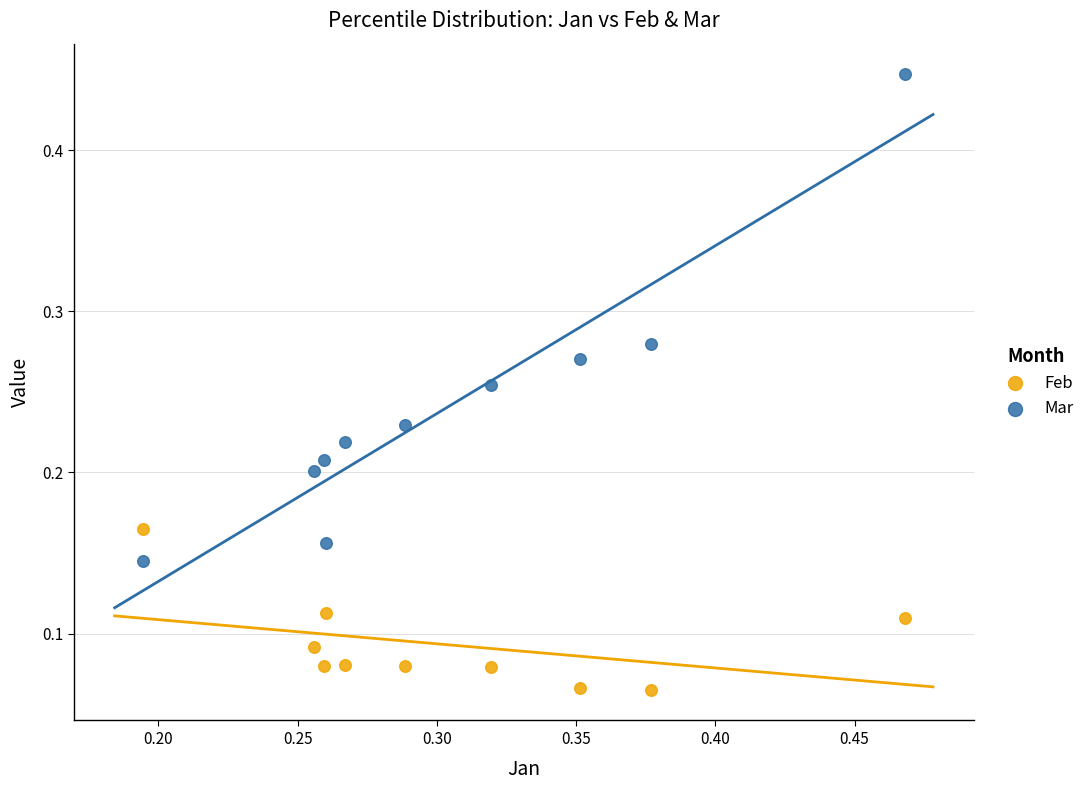

Which series has the largest Y range (max minus min)?

Mar